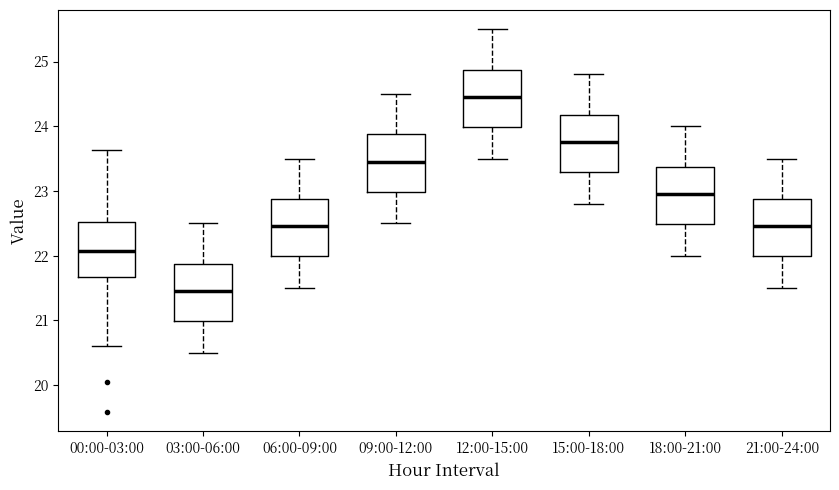

Where is the upper edge of the box for 03:00-06:00 on the y-axis? The values are not printed on the chart, so give them approximately, as read against the axis.

21.9